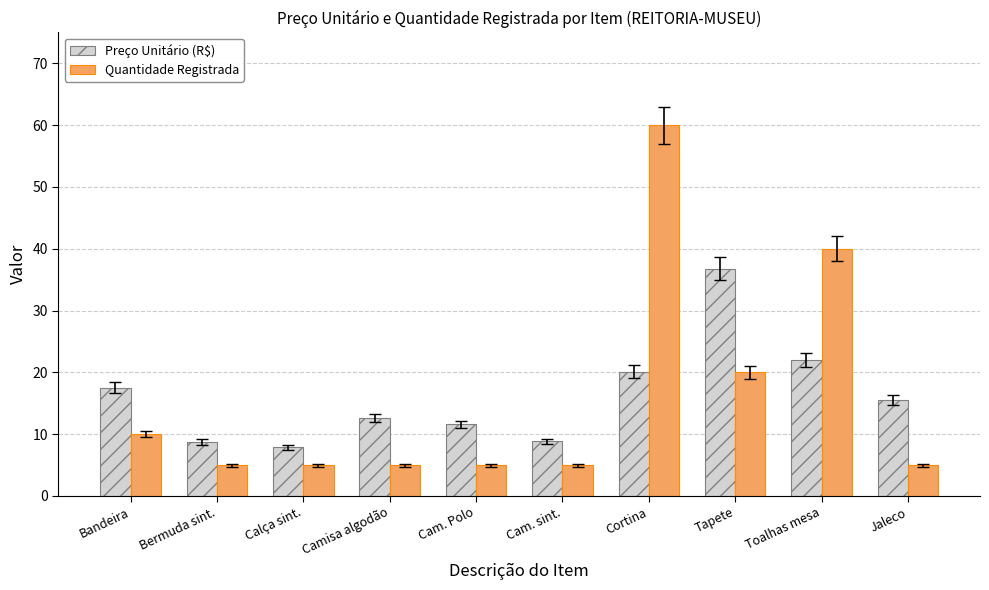

Which series has the largest range (max minus min)?

Quantidade Registrada